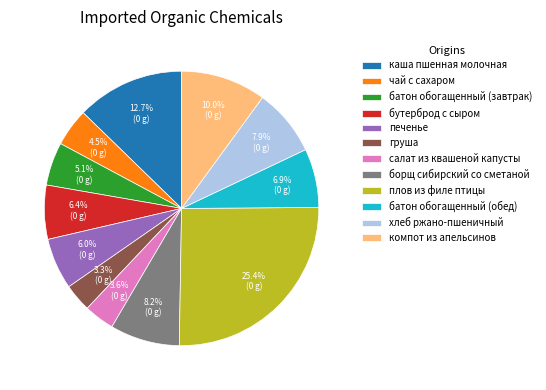

How many slices are in this pie chart?

12